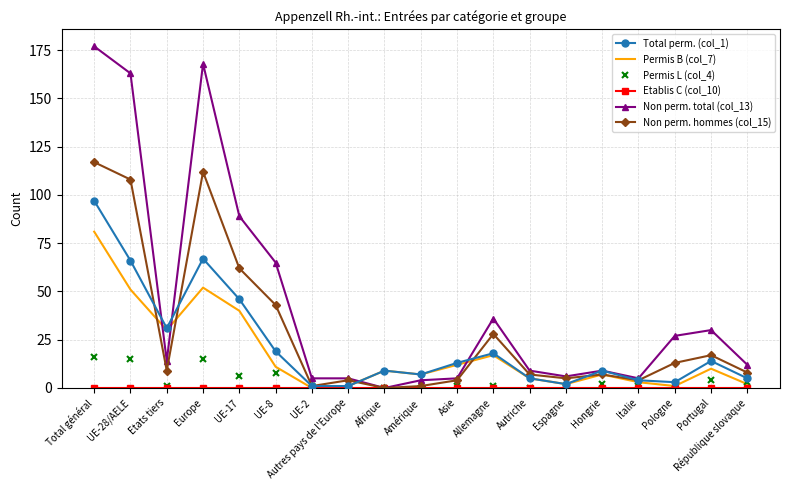

The Non perm. hommes (col_15) series shows 0 at Afrique. True or false?

True